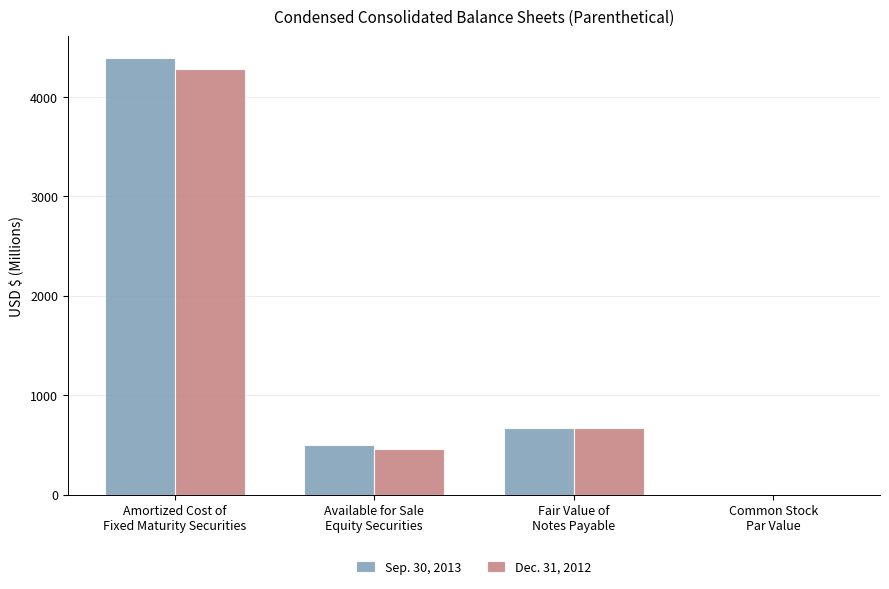

Between Available for Sale
Equity Securities and Fair Value of
Notes Payable, which series saw the biggest shift?

Dec. 31, 2012